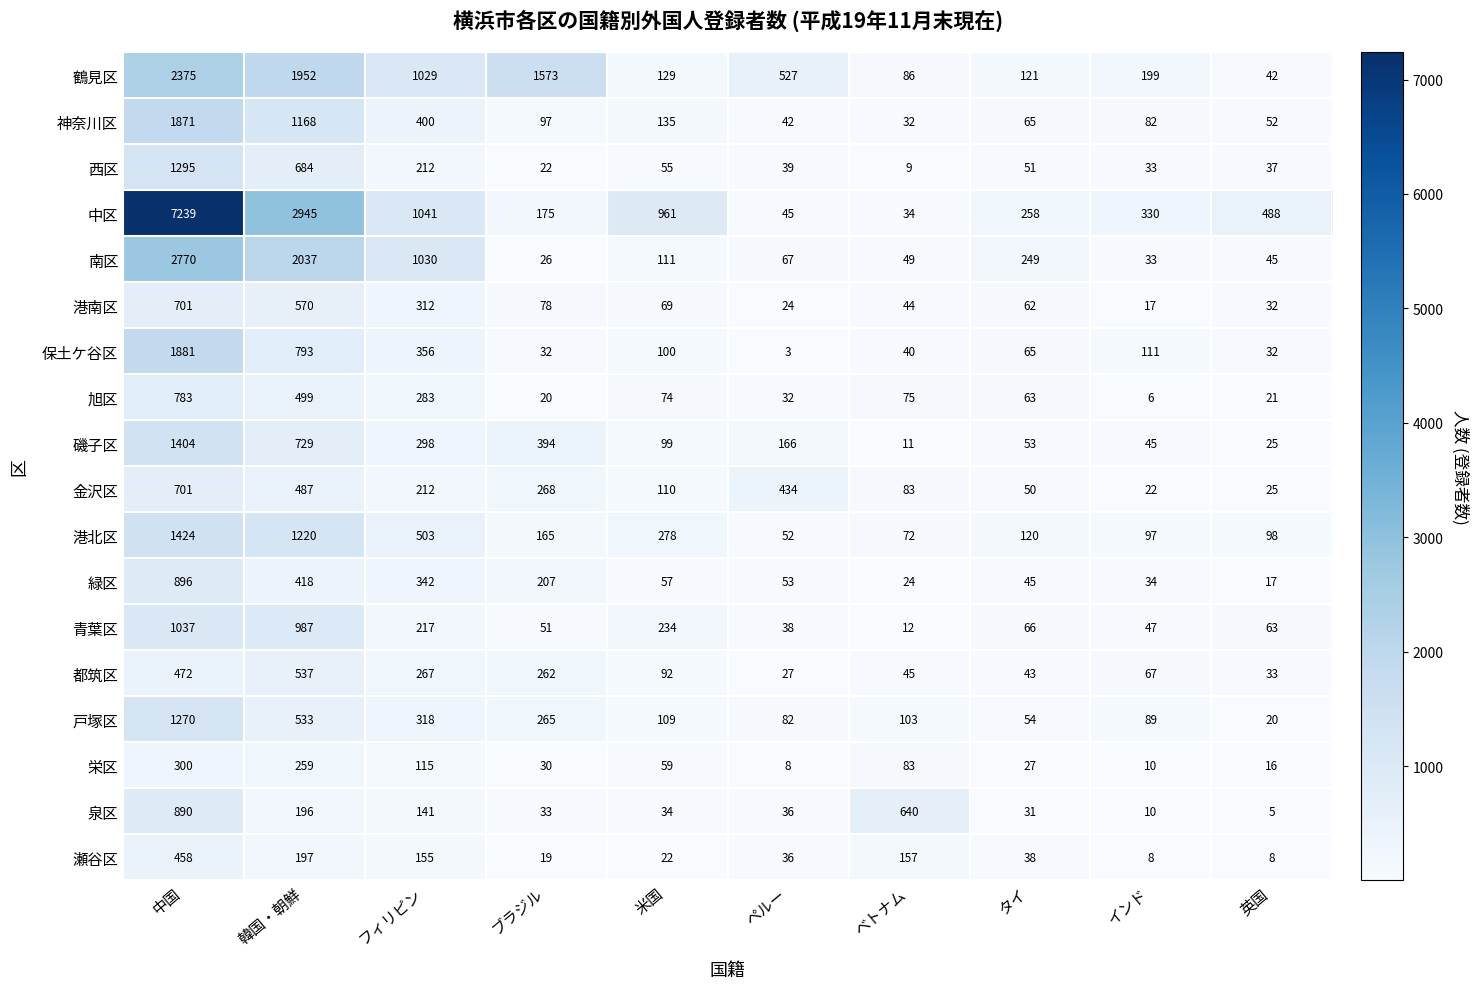

Which series has the largest total across all categories?

中区